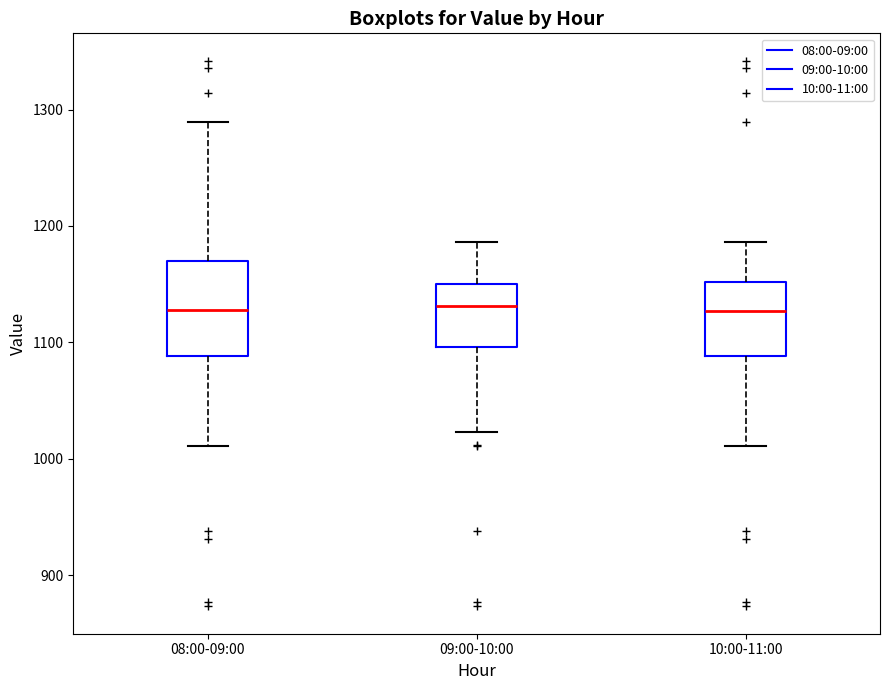

Reading left to right, transcribe this box plot: for each box, give where its median line is, the range the box spans, and where its two whiskers end, as read against the y-axis. The values are not printed on the chart, so give them approximately, as read against the axis.

08:00-09:00: median 1130, box 1090 to 1170, whiskers 1010 to 1290
09:00-10:00: median 1130, box 1100 to 1150, whiskers 1020 to 1190
10:00-11:00: median 1130, box 1090 to 1150, whiskers 1010 to 1190